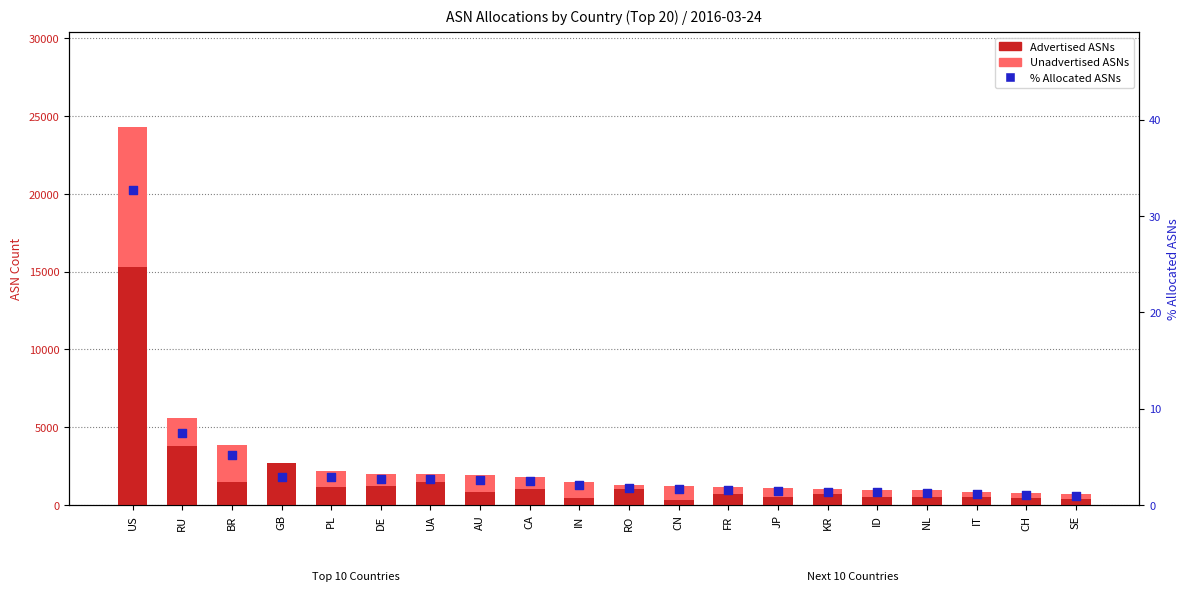

Which series has the largest Y range (max minus min)?

Advertised ASNs